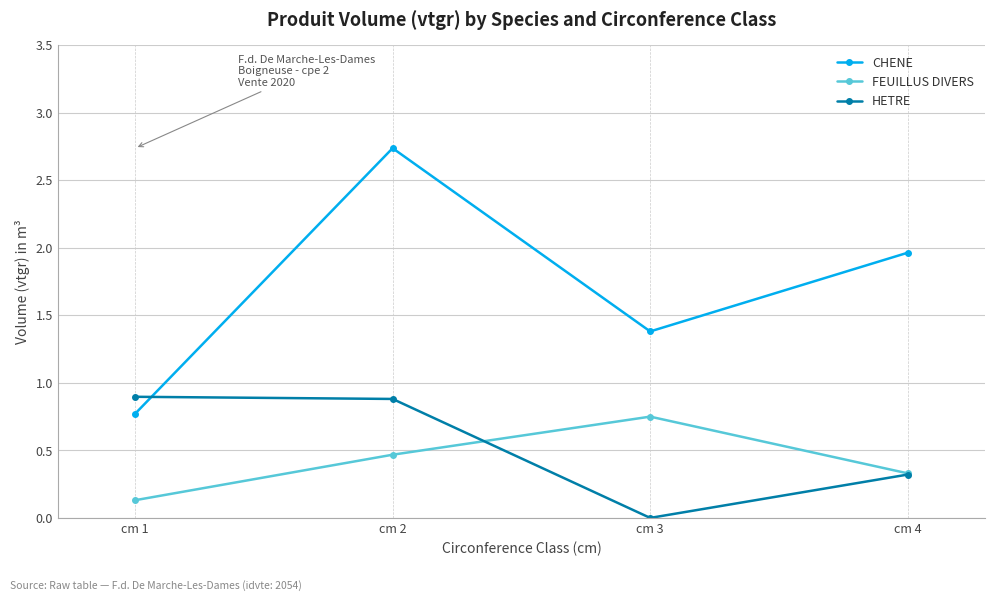

Which series ends up on top after the final intersection of HETRE and CHENE?

CHENE